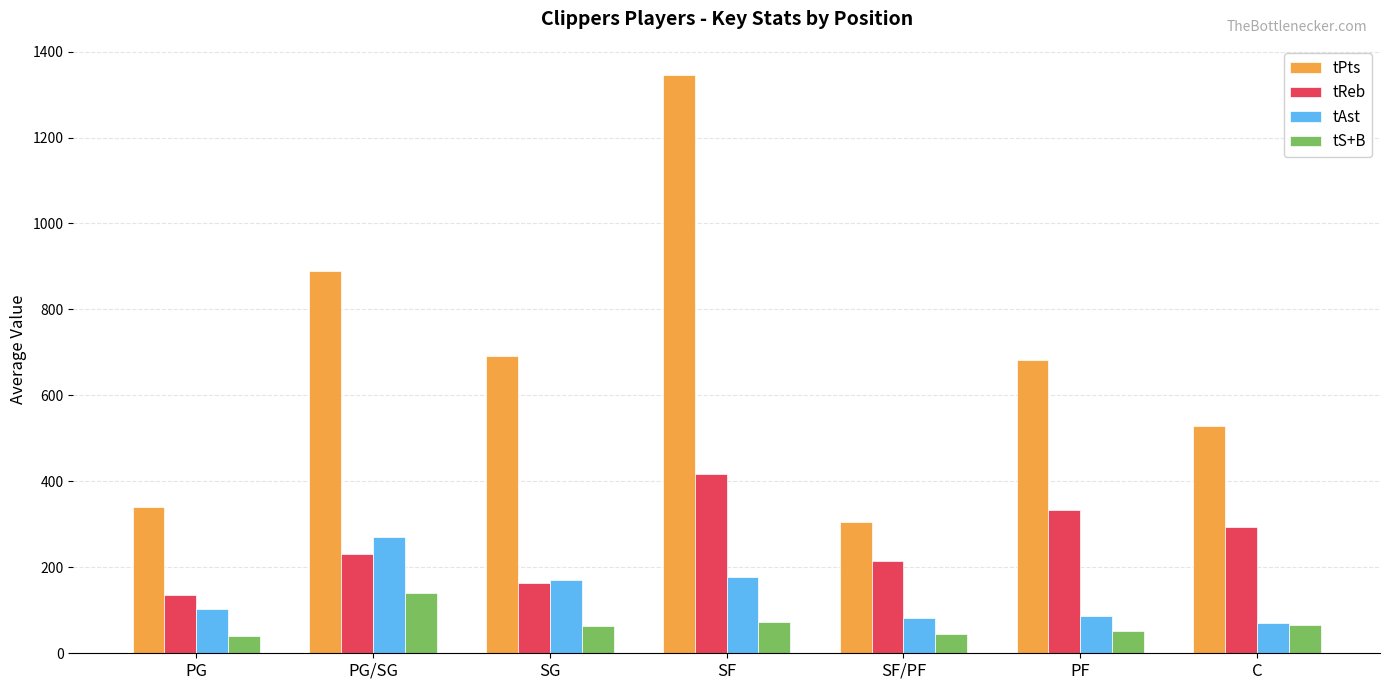

At how many categories does at least one series exceed 157?

7